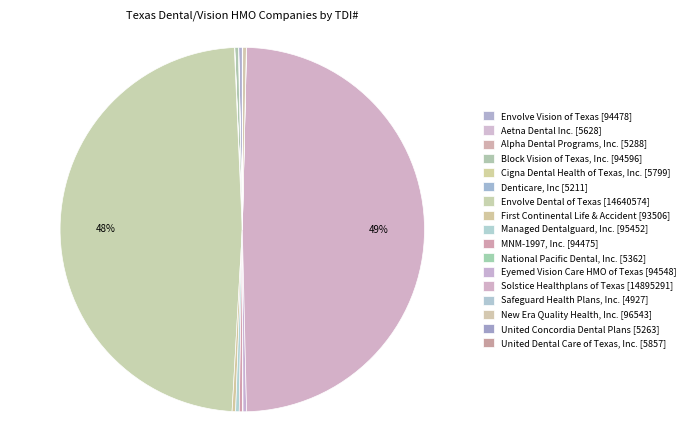

What is the smallest slice in the pie chart?

Safeguard Health Plans, Inc. [4927]